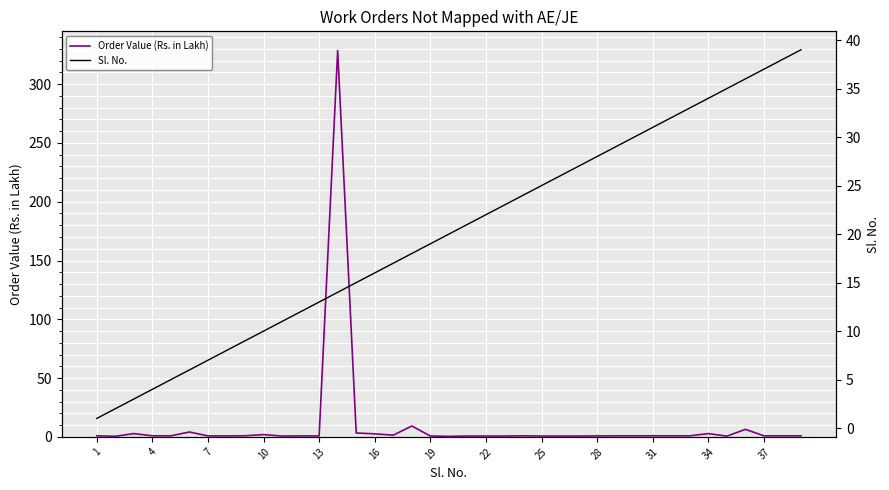

How many data points does each series have?

39